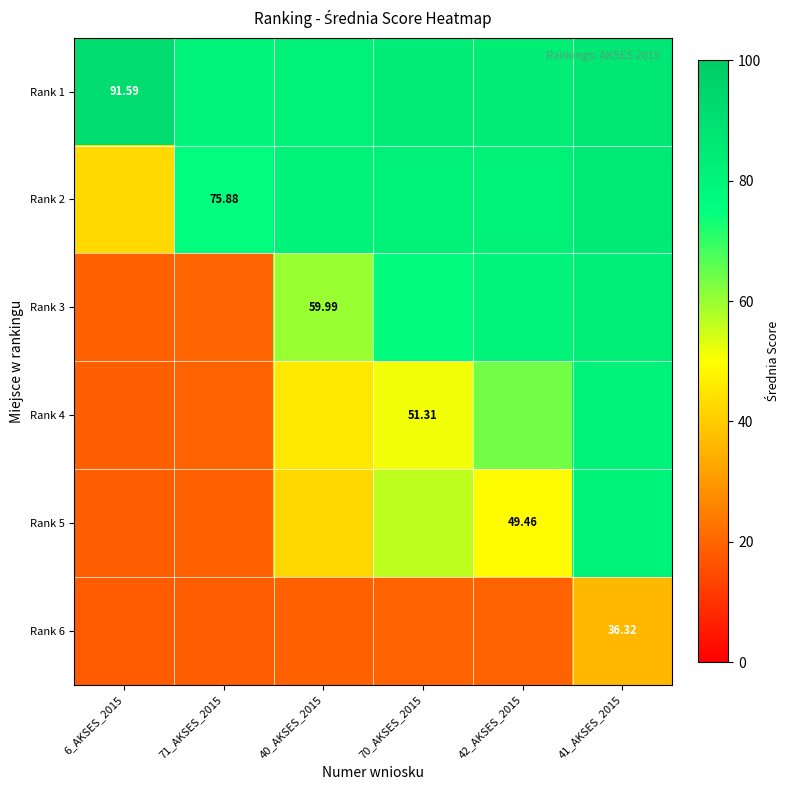

At 41_AKSES_2015, list the series in order from smallest to largest.

Rank 6, Rank 5, Rank 4, Rank 3, Rank 2, Rank 1